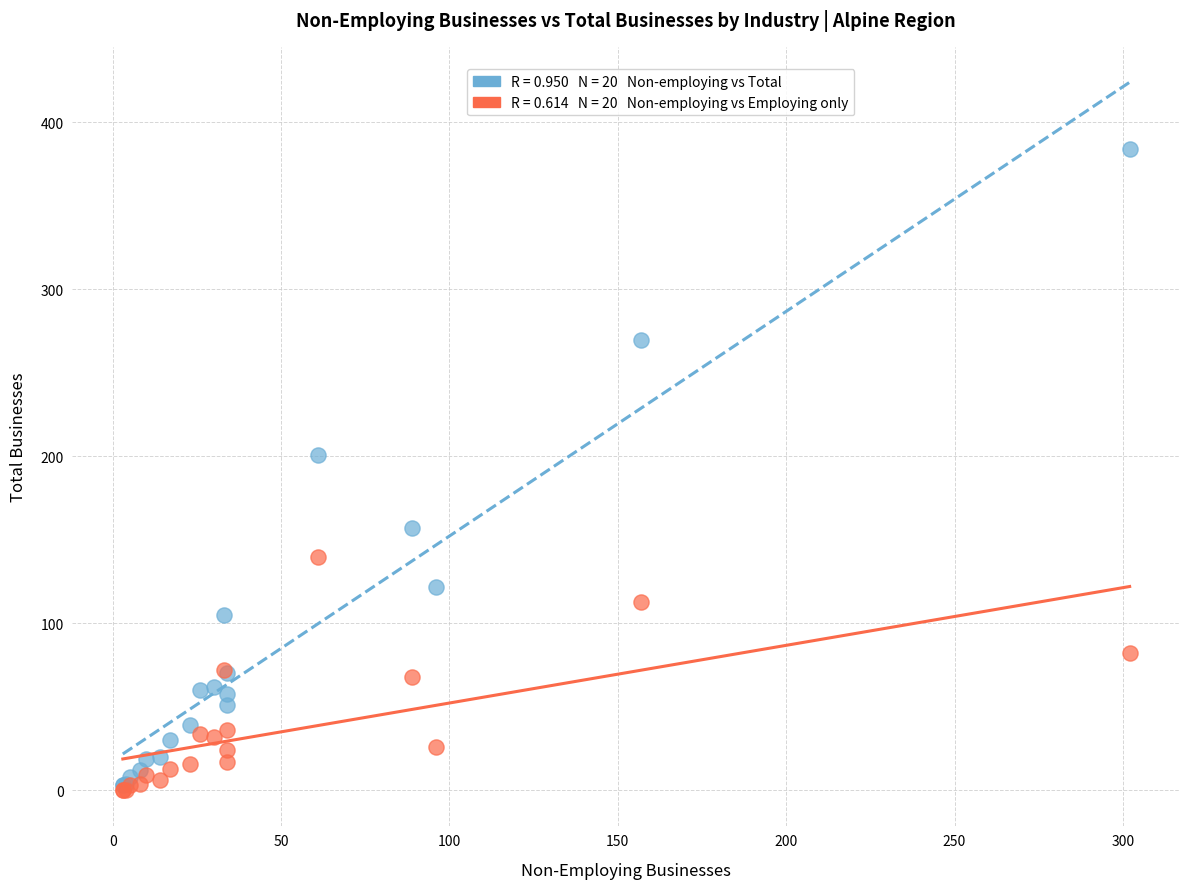

Across all series, what Y value is closest to 192?

201